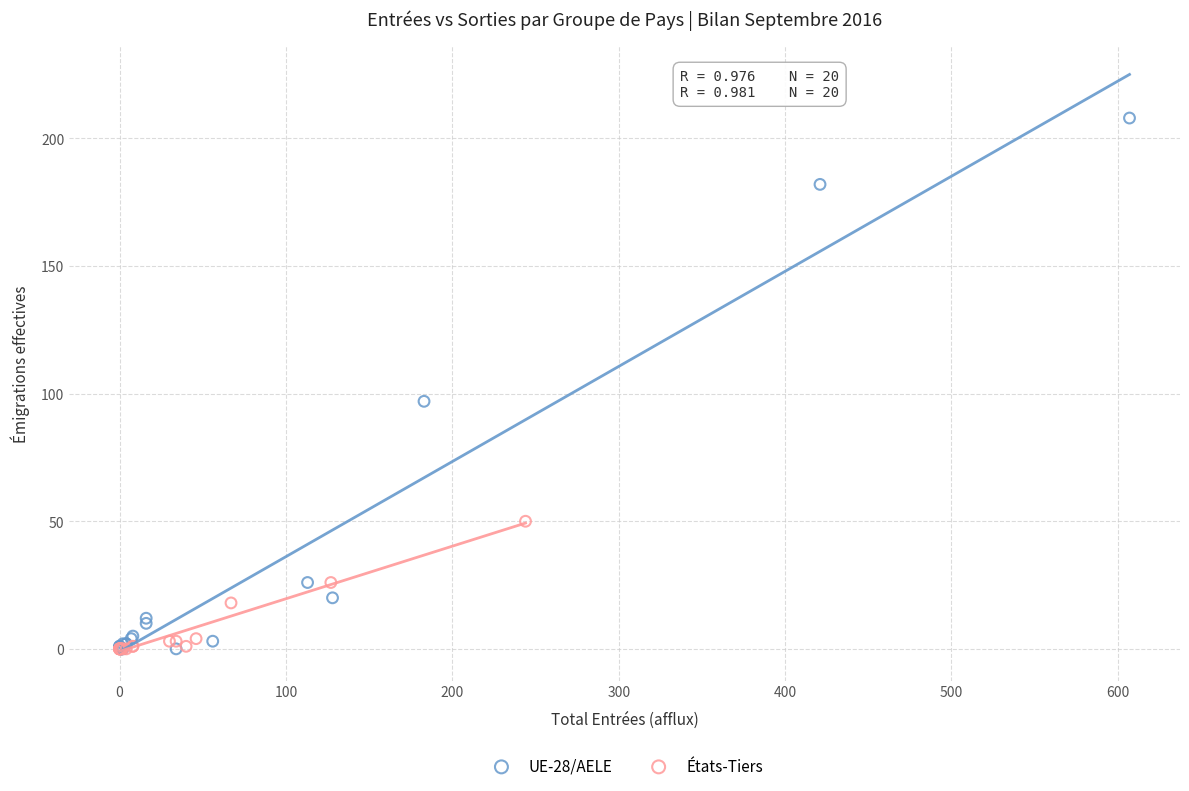

Which series has the largest Y range (max minus min)?

UE-28/AELE